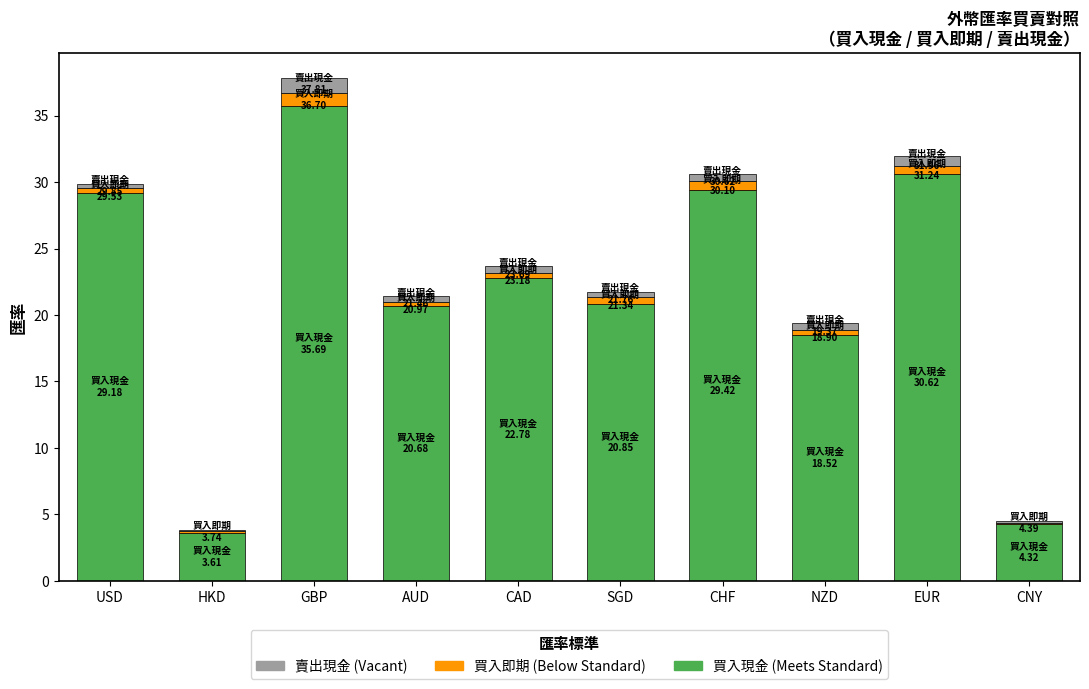

What is the total value across all series at HKD?

3.8